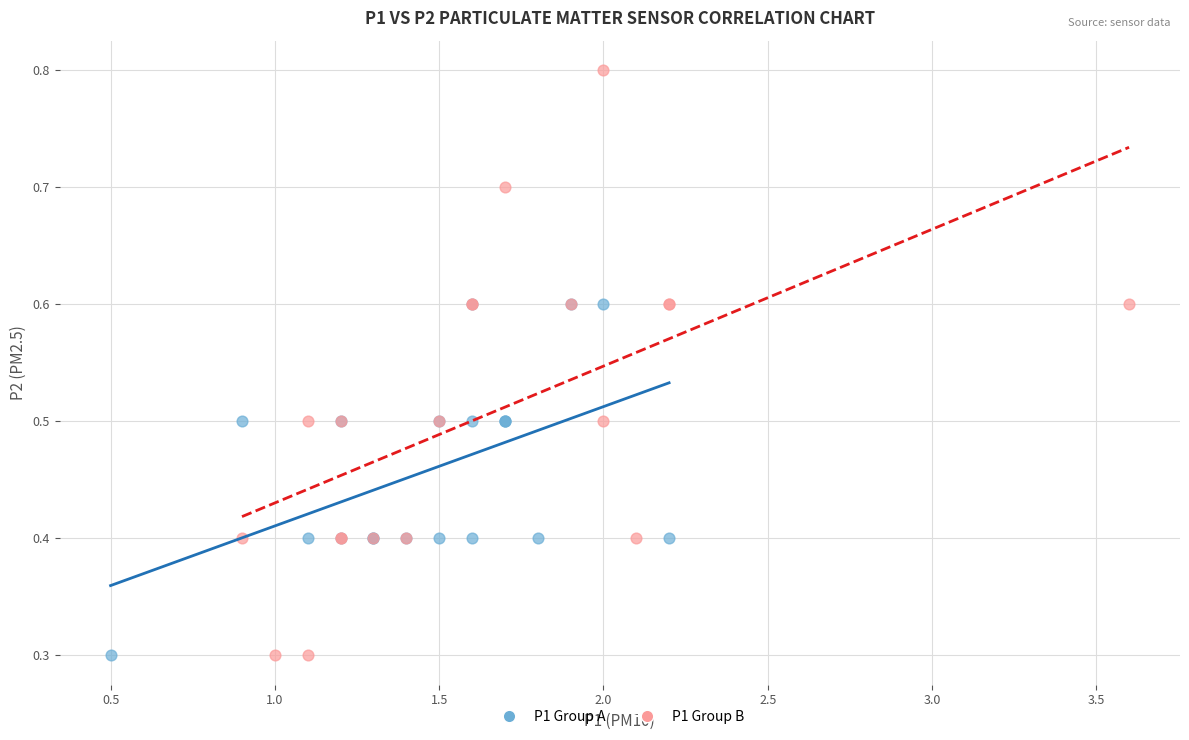

Which series has the widest spread of Y values?

P1 Group B